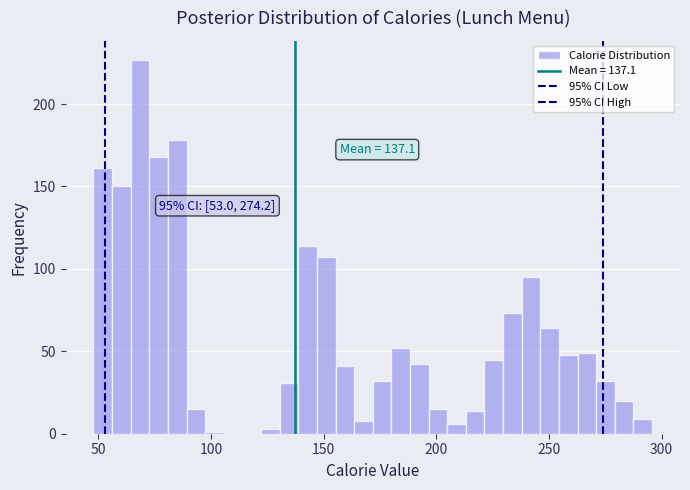

Around what value on the x-axis is the tallest bar? Give the approximate position of its centre, as read against the axis.

70